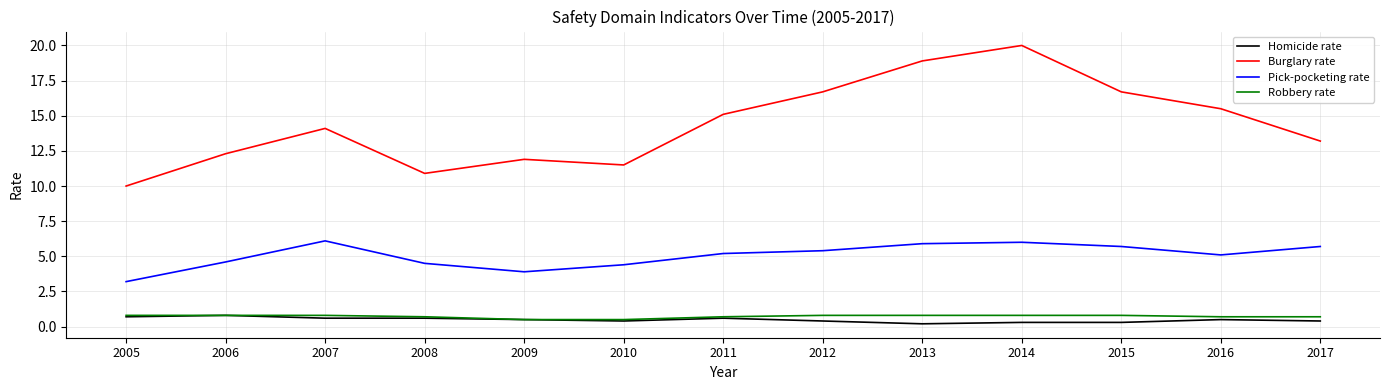

At which category does Burglary rate reach its first local peak?

2007